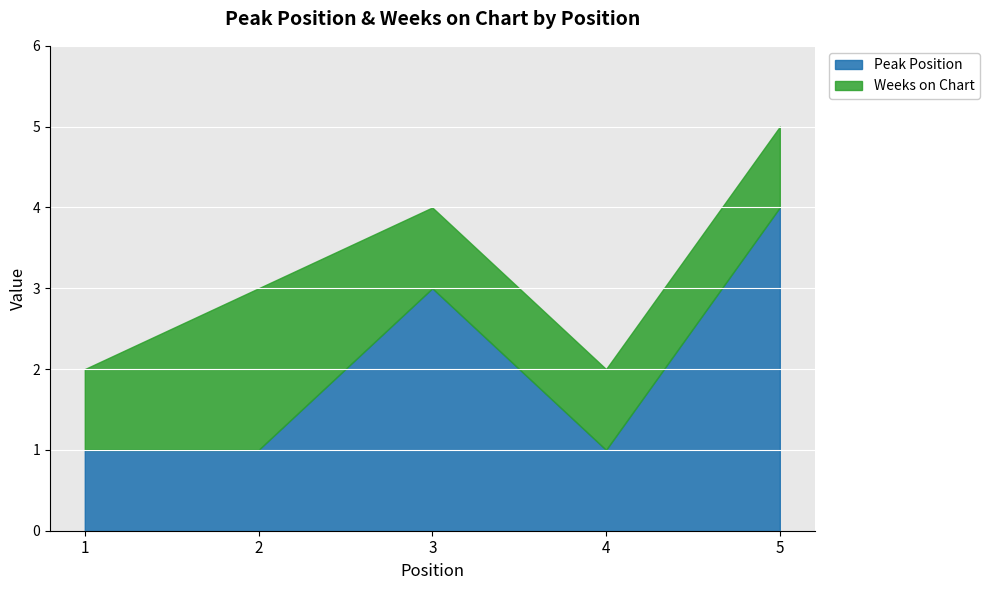

What are all the series names shown in the legend?

Peak Position, Weeks on Chart